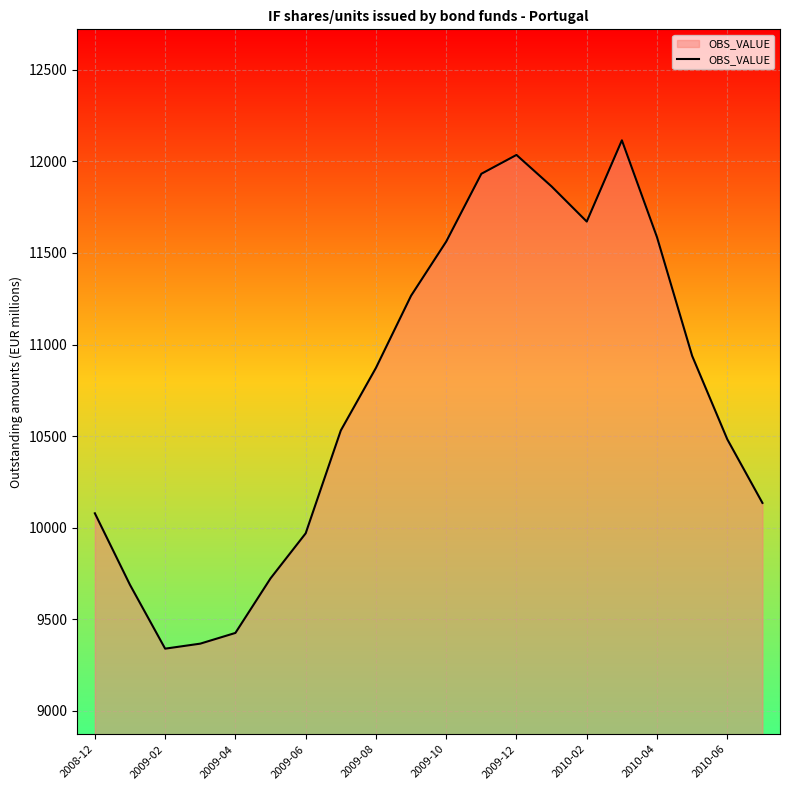

What is the minimum value shown in the chart?

9340.0